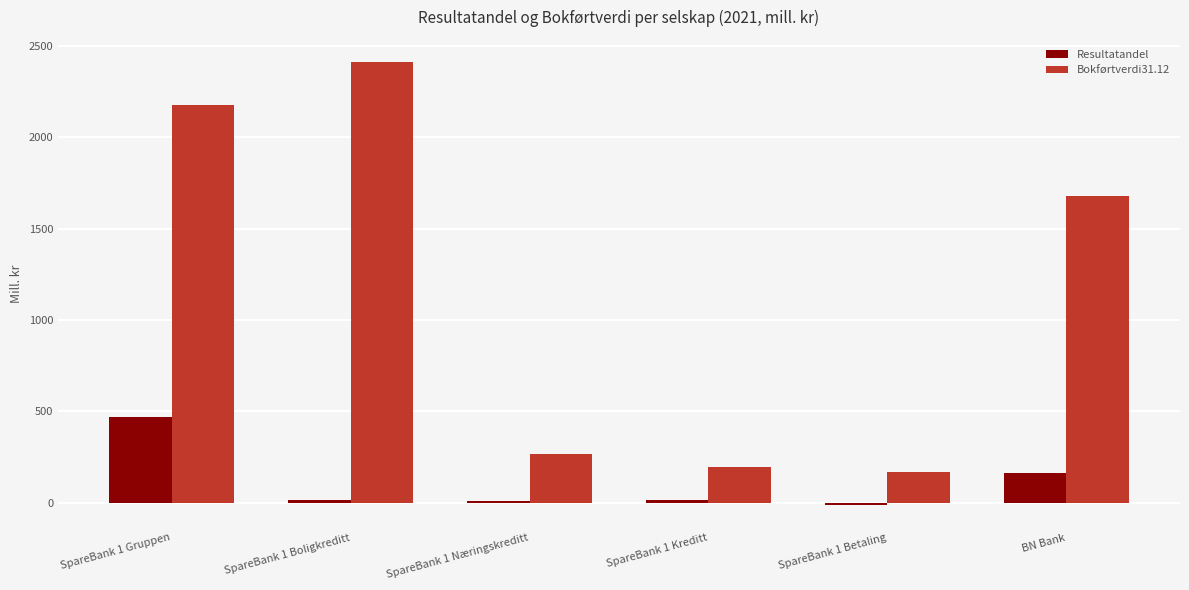

Between SpareBank 1 Gruppen and BN Bank, which series saw the biggest shift?

Bokførtverdi31.12